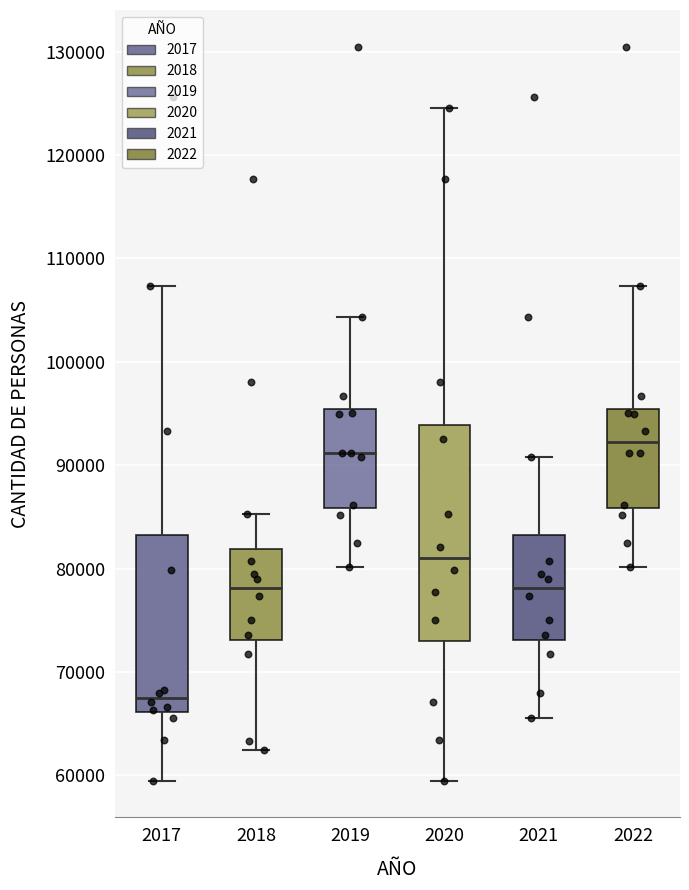

Reading left to right, read every box against the y-axis: the position of its median line, the range the box covers, and the ends of its whiskers. The values are not printed on the chart, so give them approximately, as read against the axis.

2017: median 68000, box 66000 to 83000, whiskers 59000 to 107000
2018: median 78000, box 73000 to 82000, whiskers 62000 to 85000
2019: median 91000, box 86000 to 95000, whiskers 80000 to 104000
2020: median 81000, box 73000 to 94000, whiskers 59000 to 124000
2021: median 78000, box 73000 to 83000, whiskers 66000 to 91000
2022: median 92000, box 86000 to 95000, whiskers 80000 to 107000